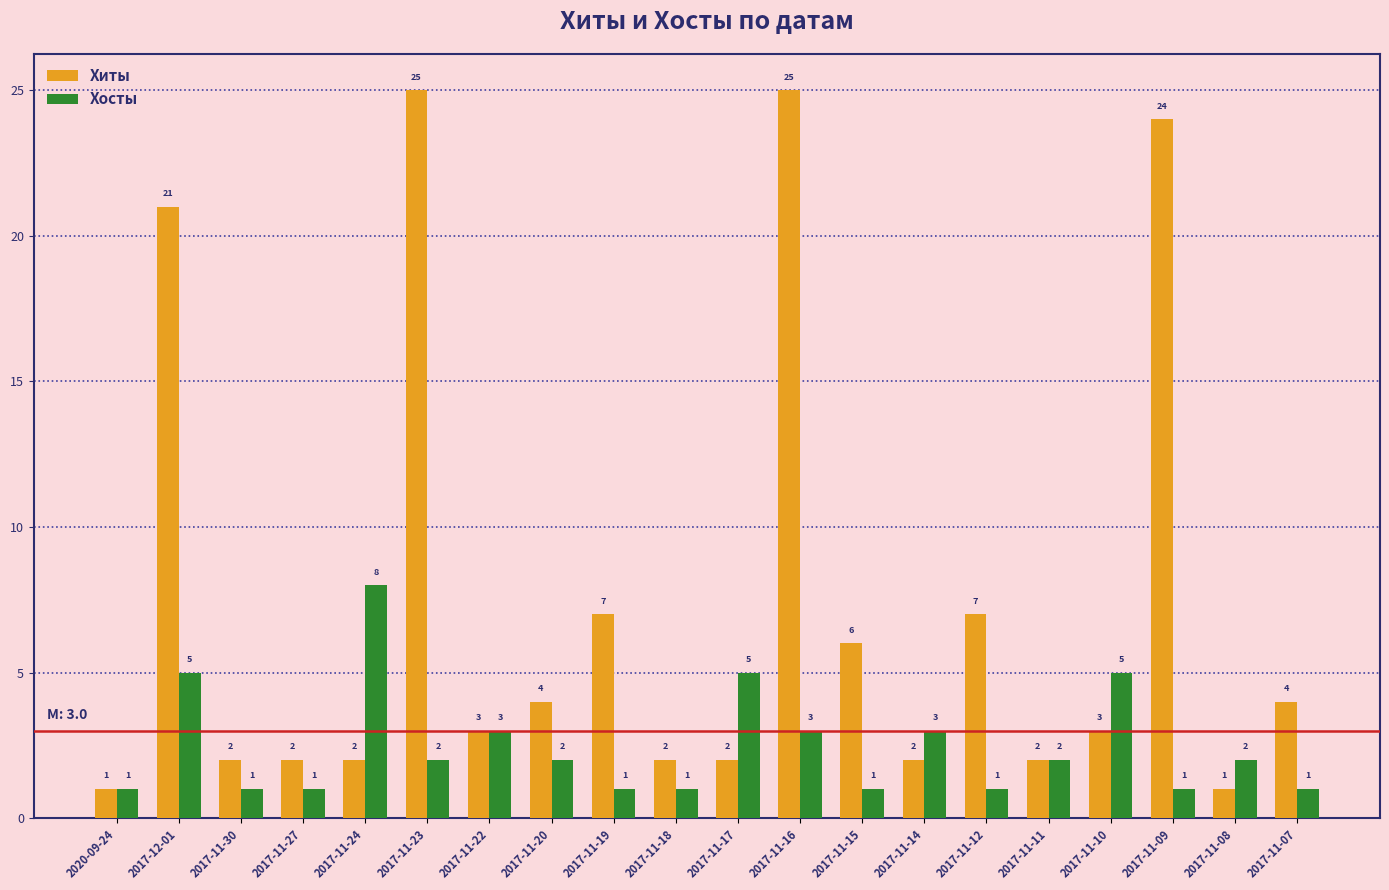

Which series has the largest total across all categories?

Хиты